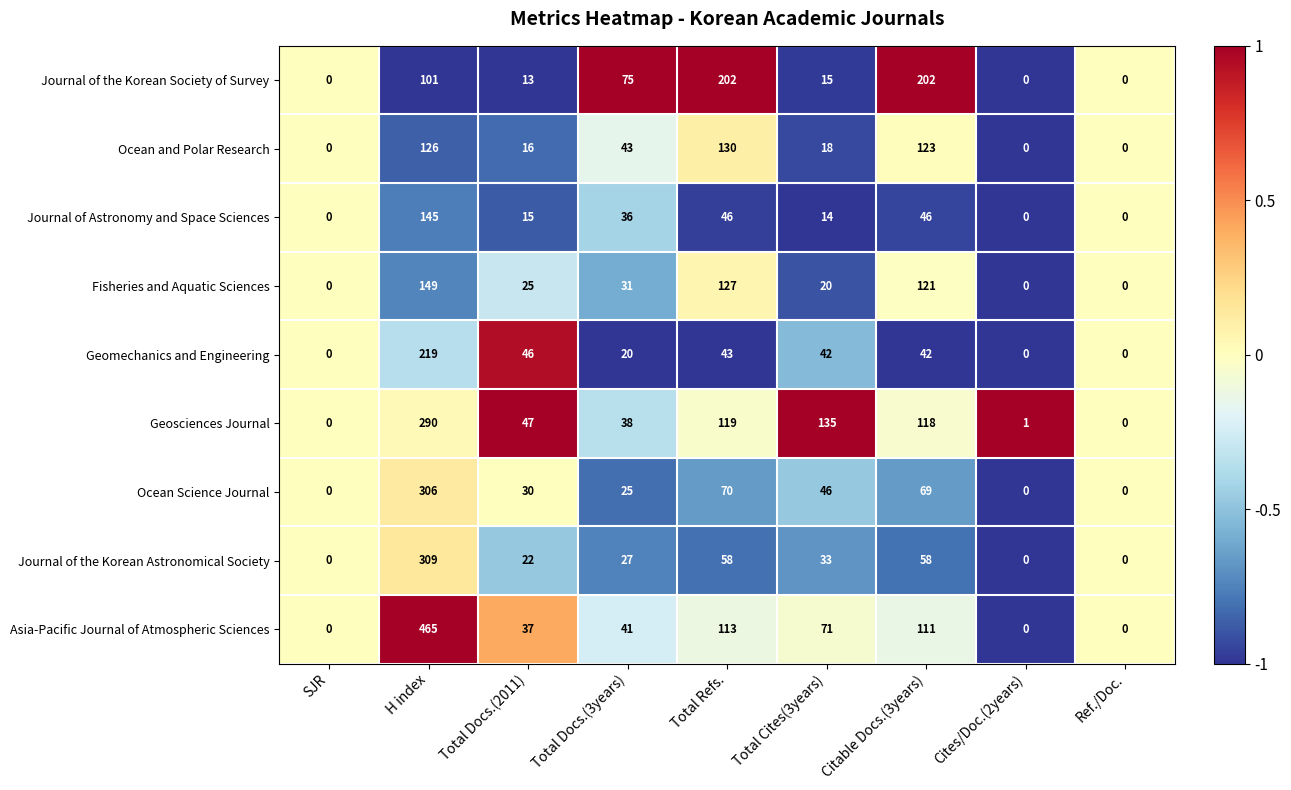

What is the average value of the Ocean and Polar Research series?

51